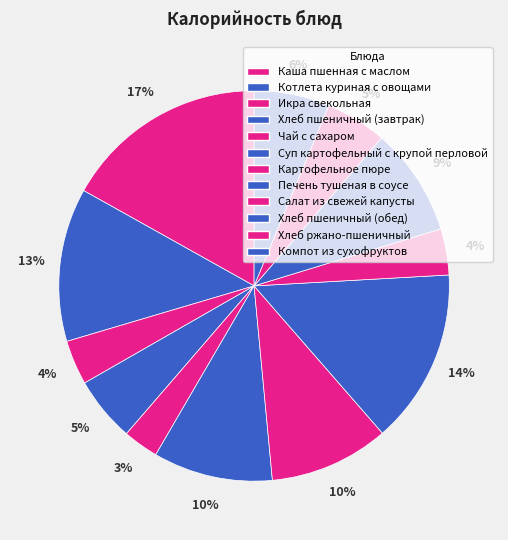

True or false: Картофельное пюре accounts for 1% of the total.

False